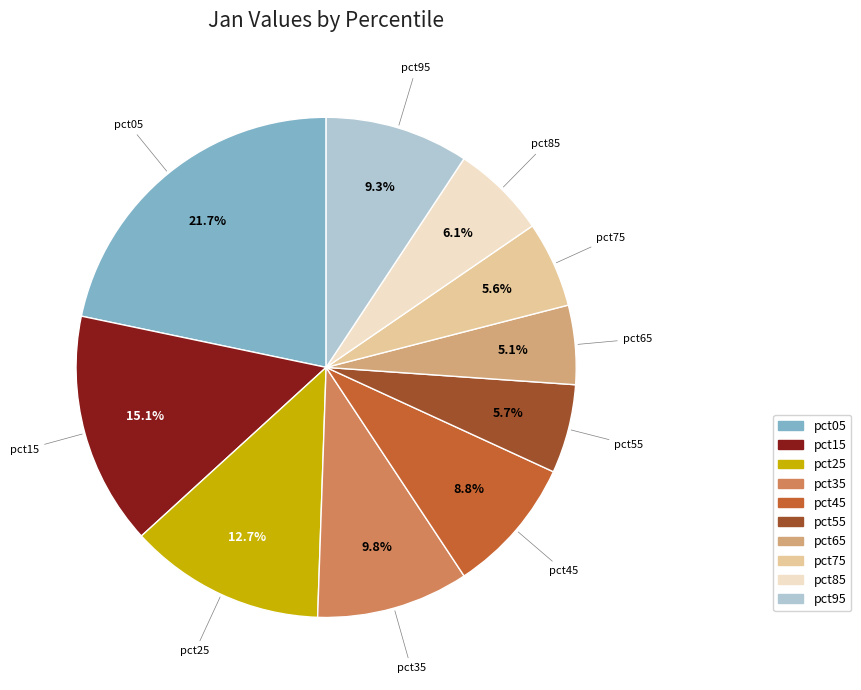

To the nearest percent, what is the difference between the largest and smallest slice percentages?

17%